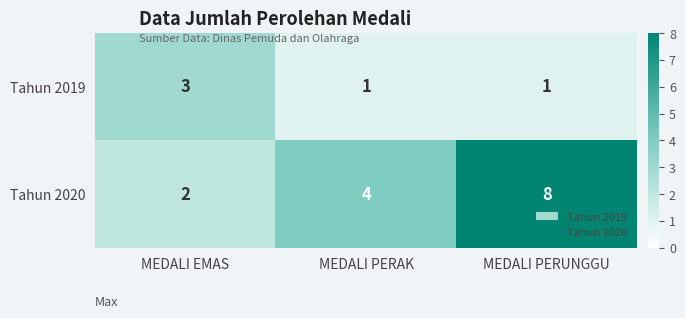

Which series changed the most between MEDALI EMAS and MEDALI PERUNGGU?

Tahun 2020